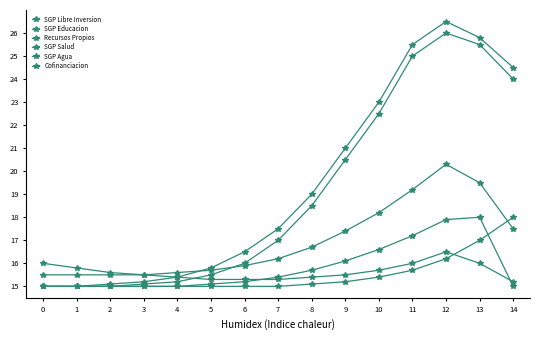

Is it true that SGP Libre Inversion equals 15.1 at 3?

True